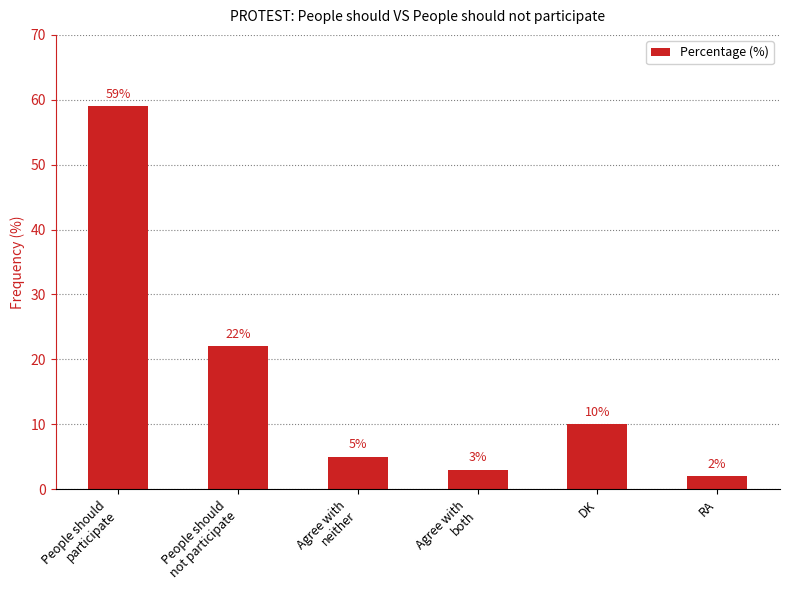

Reading left to right, list all the values displayed in this chart.

59	22	5	3	10	2